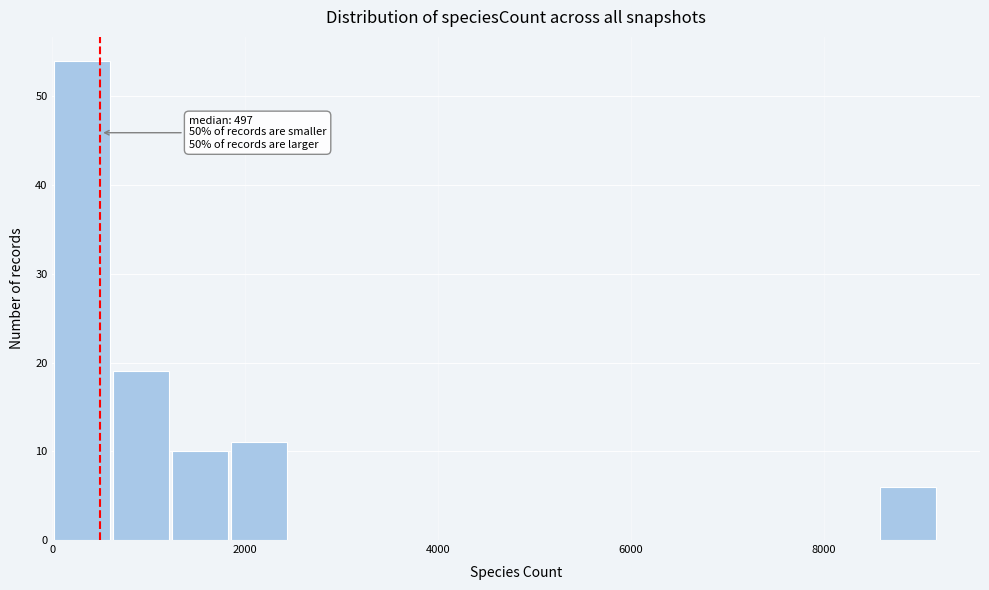

Read against the x-axis, roughly where is the centre of the tallest bar?

400